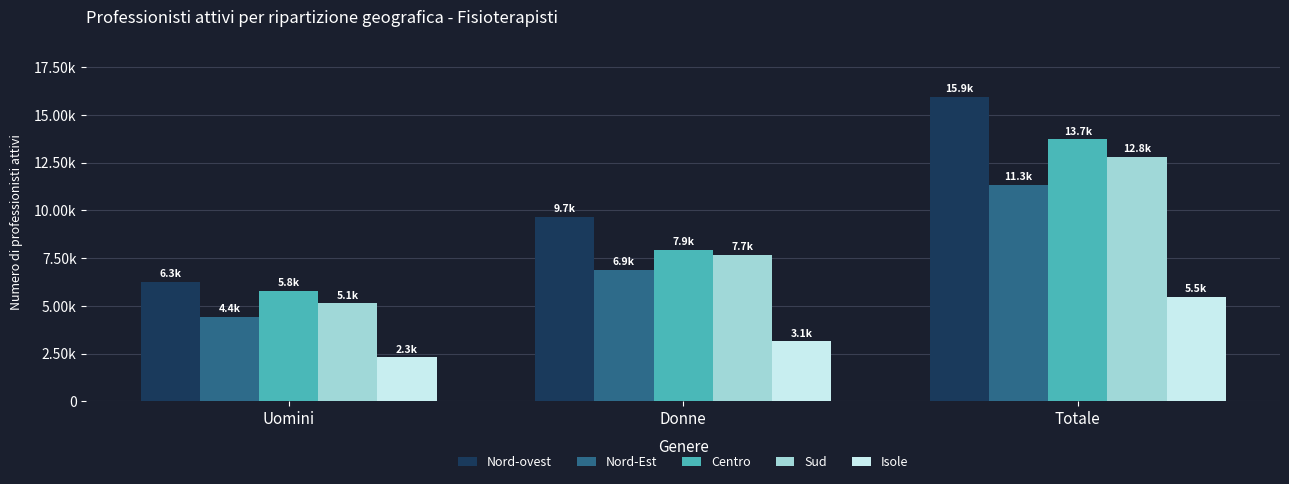

Does the chart contain any negative values?

No